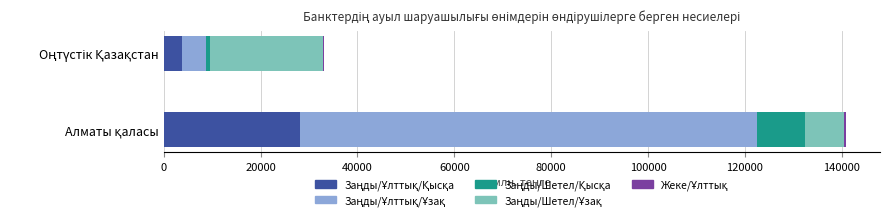

Reading right to left, what are all the values shown in this chart?

Заңды/Ұлттық/Қысқа: 3857.7	28200.4
Заңды/Ұлттық/Ұзақ: 4921.3	94377.5
Заңды/Шетел/Қысқа: 843.3	9940.8
Заңды/Шетел/Ұзақ: 23168.6	8033.3
Жеке/Ұлттық: 211.9	311.7